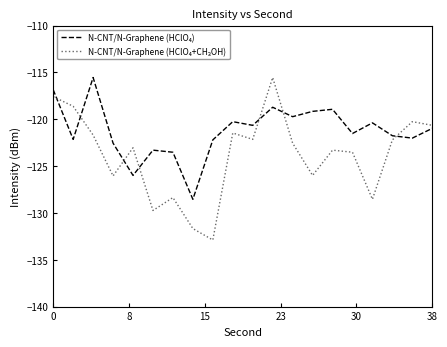

What is the greatest value displayed?

-115.5